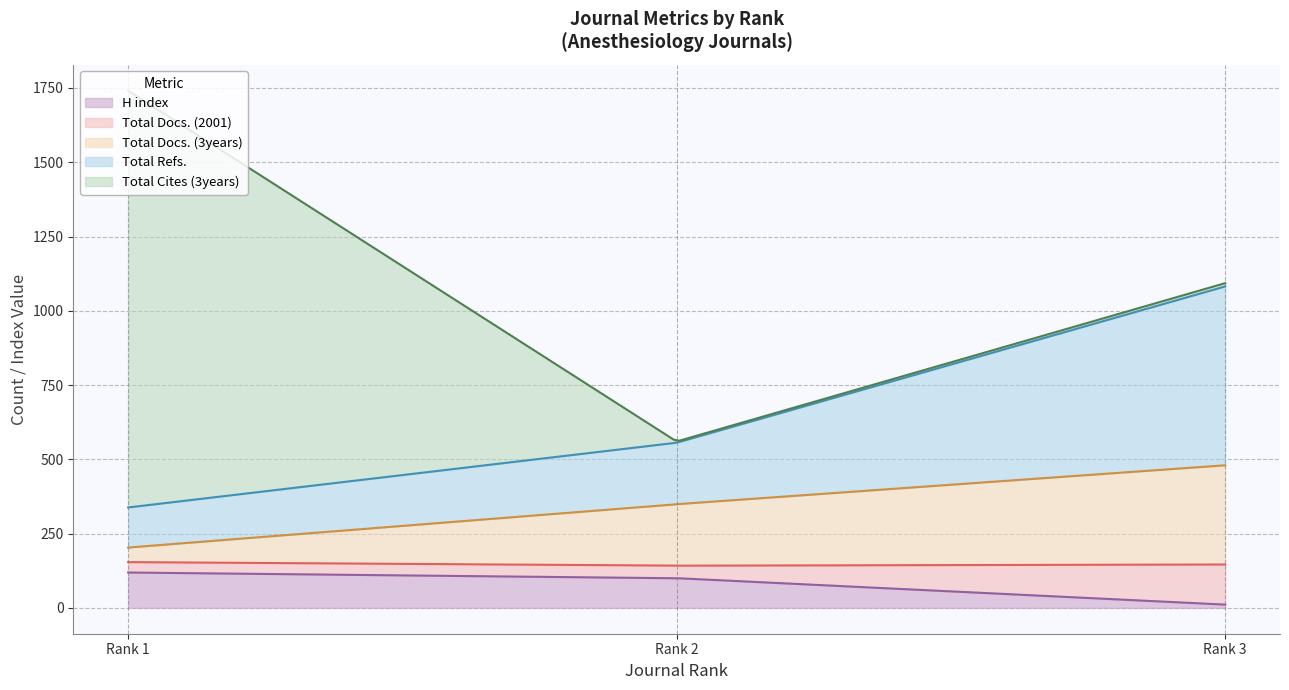

Is it true that Total Refs. equals 602 at Rank 3?

True